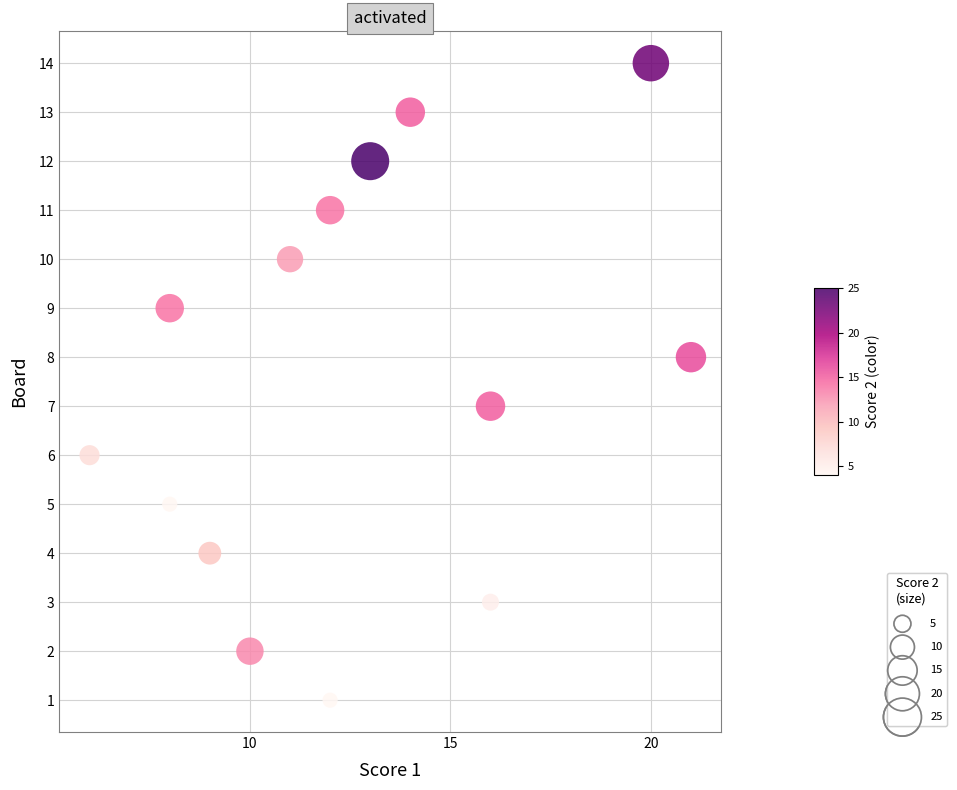

What is the range of X values (max minus min)?

15